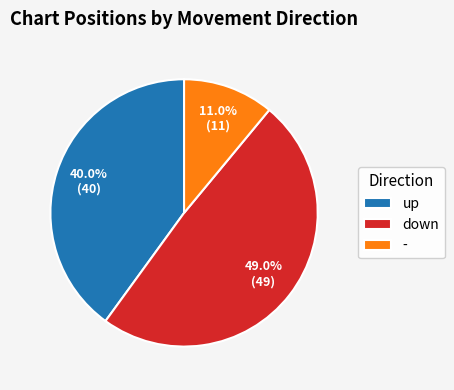

What is the total percentage of down and -?

60.0%